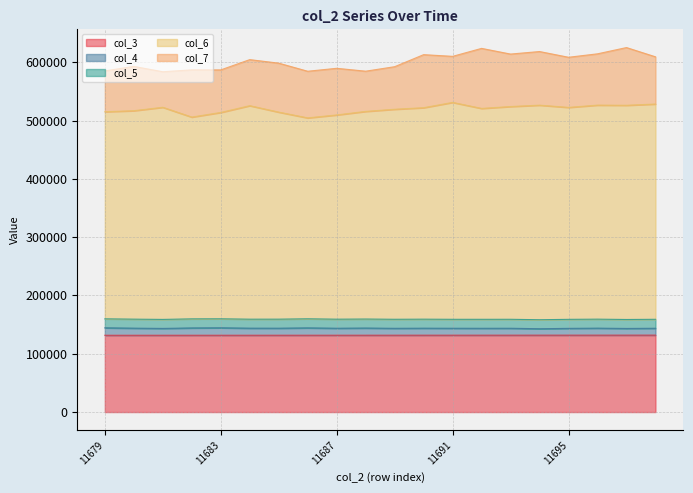

What is the maximum value for col_3?

131978